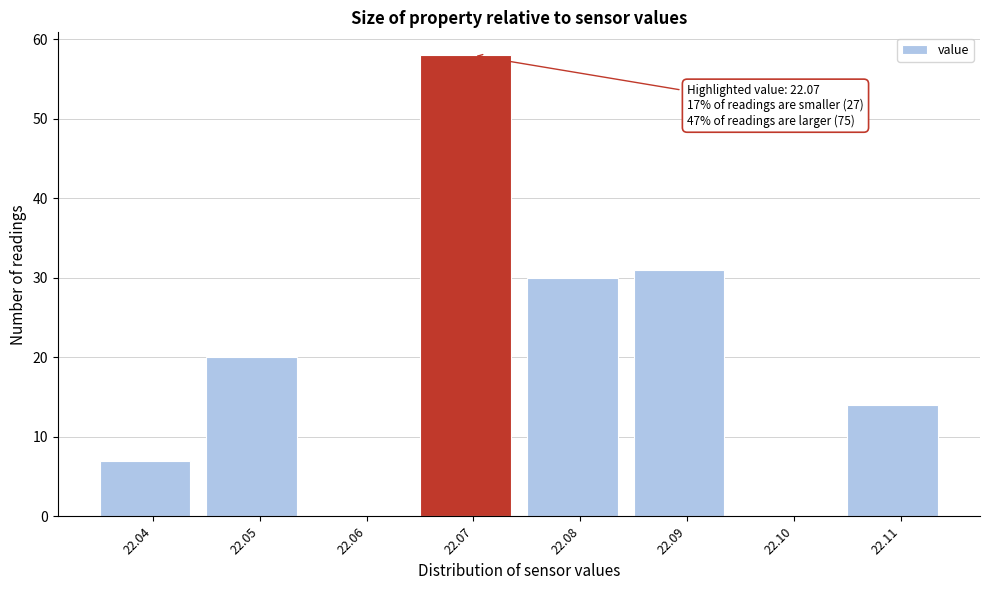

Over which range of the x-axis is the bar tallest?

22.065 to 22.075